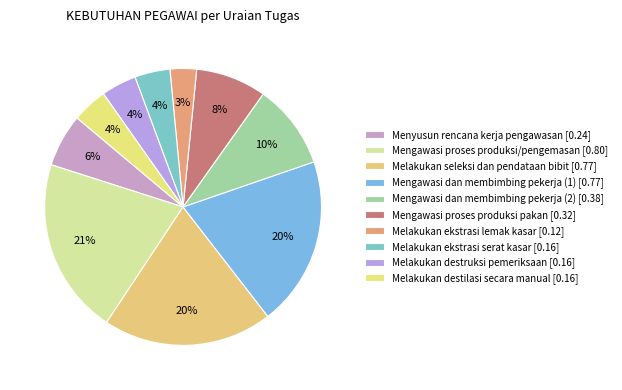

How many slices are in this pie chart?

10